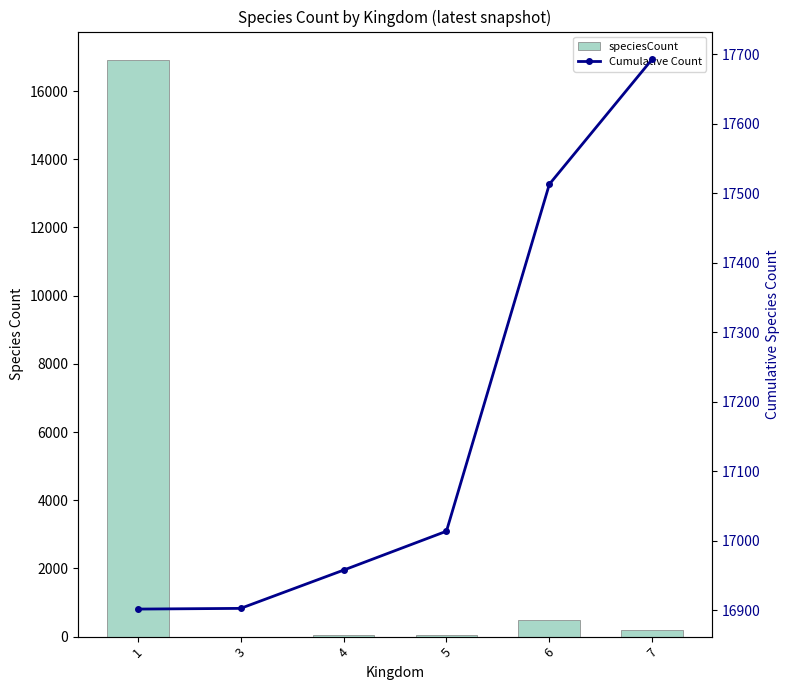

Reading right to left, transcribe all the data shown in this chart.

speciesCount: 7=180	6=499	5=56	4=55	3=1	1=16902
Cumulative Count: 7=17693	6=17513	5=17014	4=16958	3=16903	1=16902